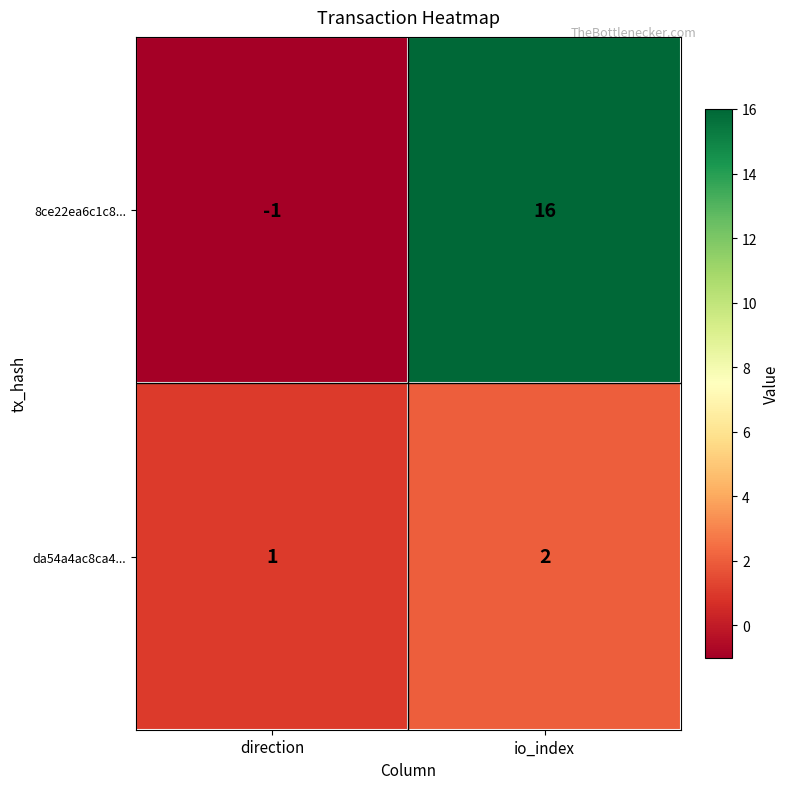

The value of da54a4ac8ca4... at direction is 0. True or false?

False